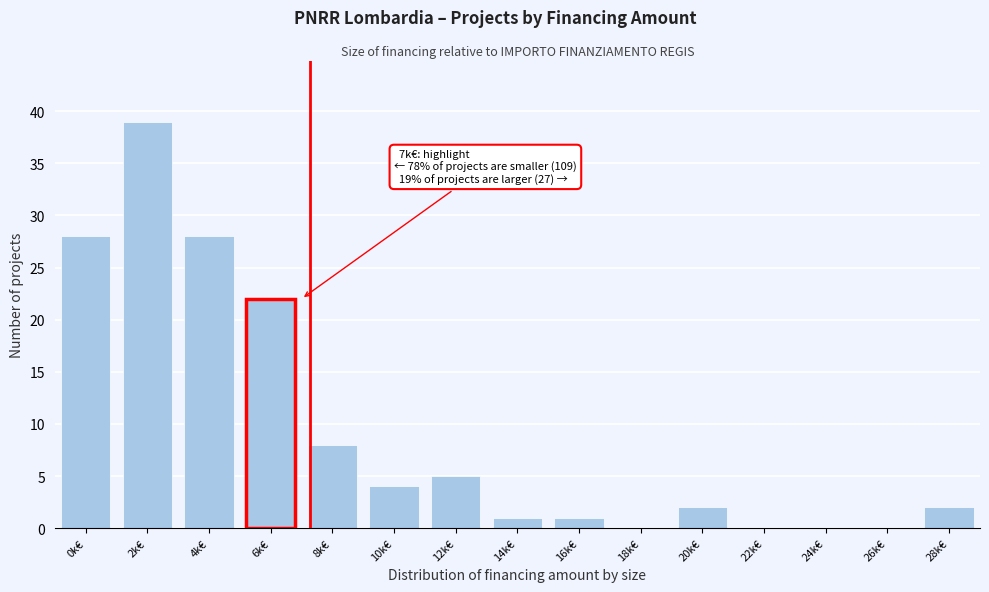

Reading left to right, list all the values displayed in this chart.

0k€=28	2k€=39	4k€=28	6k€=22	8k€=8	10k€=4	12k€=5	14k€=1	16k€=1	18k€=0	20k€=2	22k€=0	24k€=0	26k€=0	28k€=2